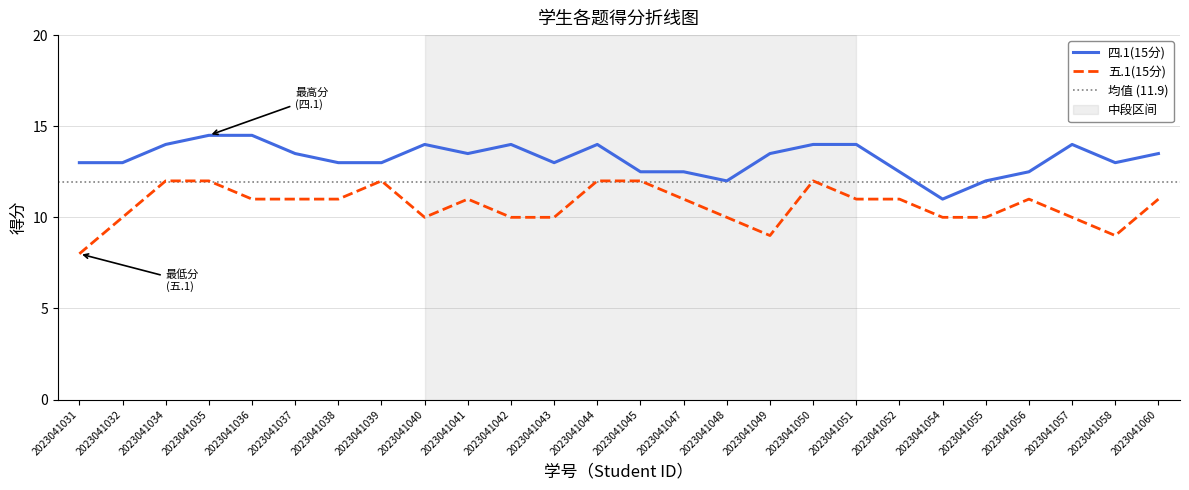

What is the total value across all series at 2023041052?

23.5